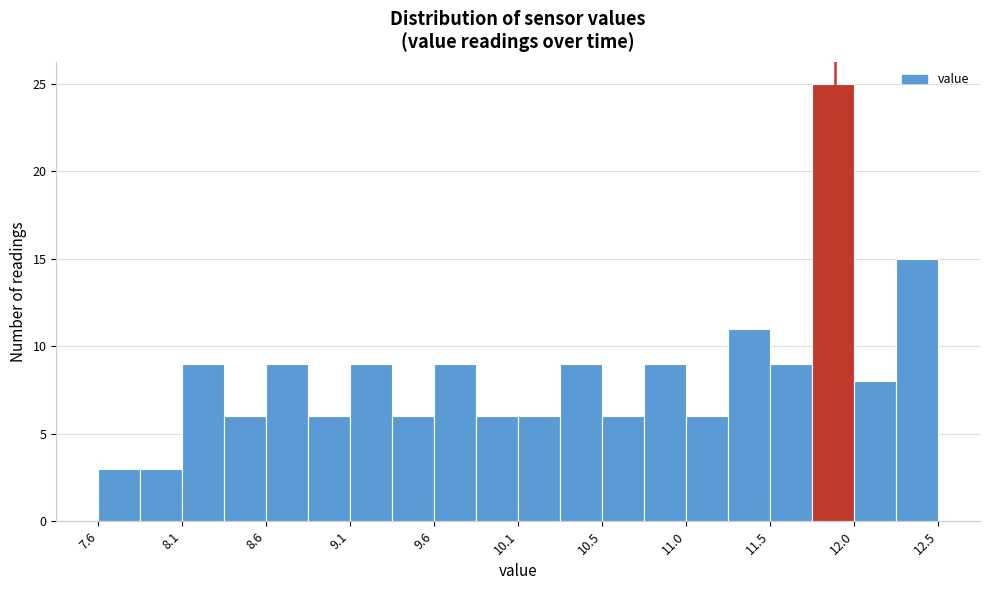

Reading left to right, list every bar in this chart as the range it spans on the x-axis followed by its height. Neither the bar edges nor the heights are printed on the chart, so give them approximately, as read against the axes.

7.600 to 7.845: 3
7.845 to 8.090: 3
8.090 to 8.335: 9
8.335 to 8.580: 6
8.580 to 8.825: 9
8.825 to 9.070: 6
9.070 to 9.315: 9
9.315 to 9.560: 6
9.560 to 9.805: 9
9.805 to 10.050: 6
10.050 to 10.295: 6
10.295 to 10.540: 9
10.540 to 10.785: 6
10.785 to 11.030: 9
11.030 to 11.275: 6
11.275 to 11.520: 11
11.520 to 11.765: 9
11.765 to 12.010: 25
12.010 to 12.255: 8
12.255 to 12.500: 15